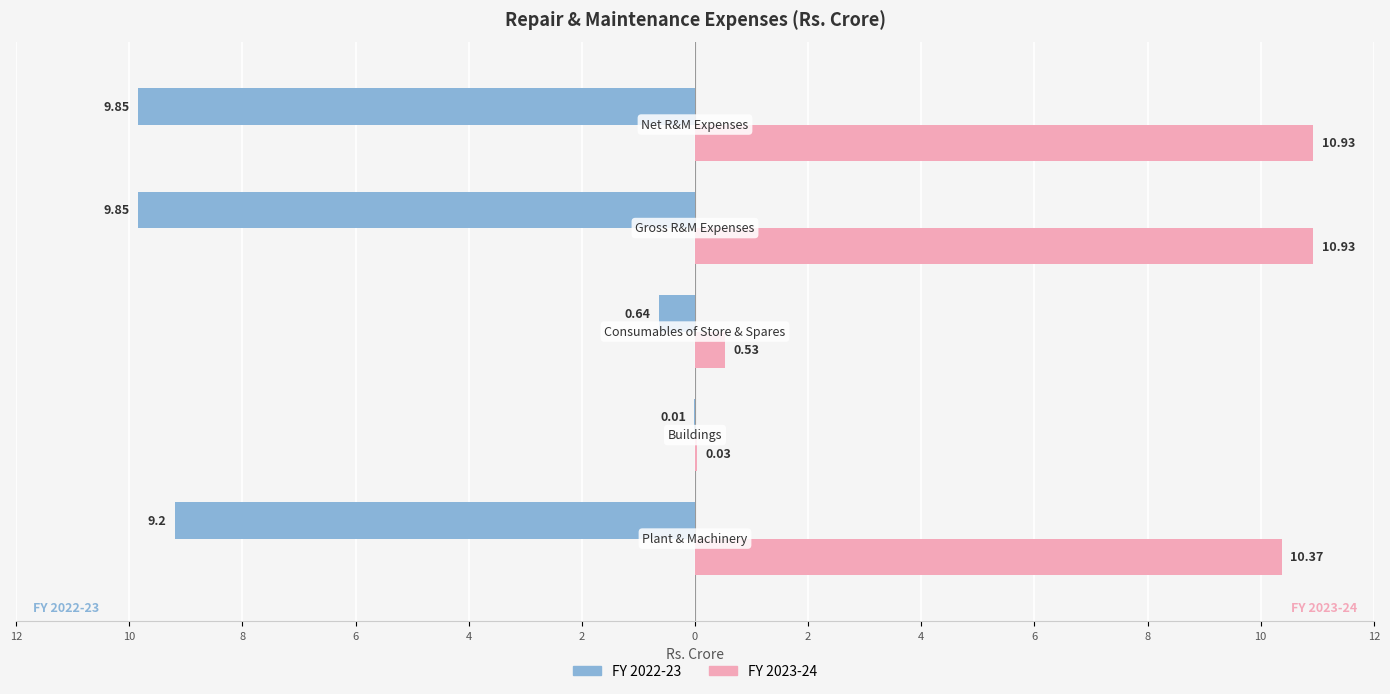

What are all the series names shown in the legend?

FY 2022-23, FY 2023-24